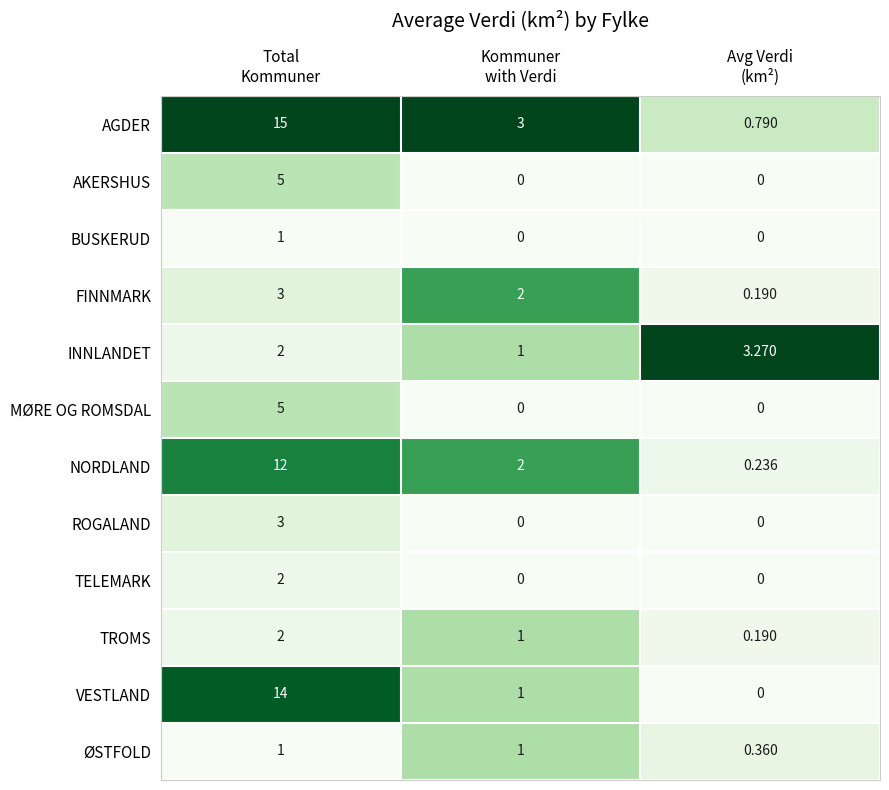

Which series has the largest range (max minus min)?

AGDER